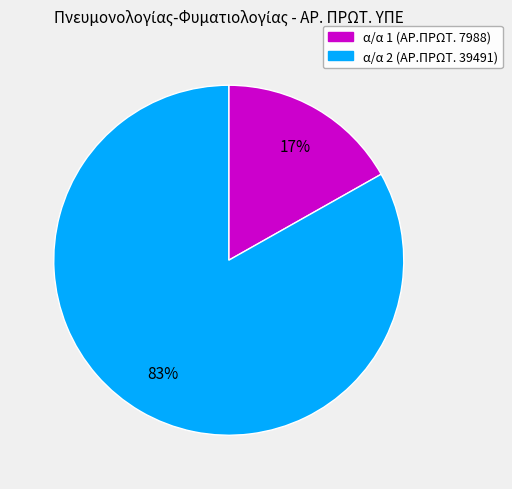

To the nearest percent, what is the difference between the largest and smallest slice percentages?

66%